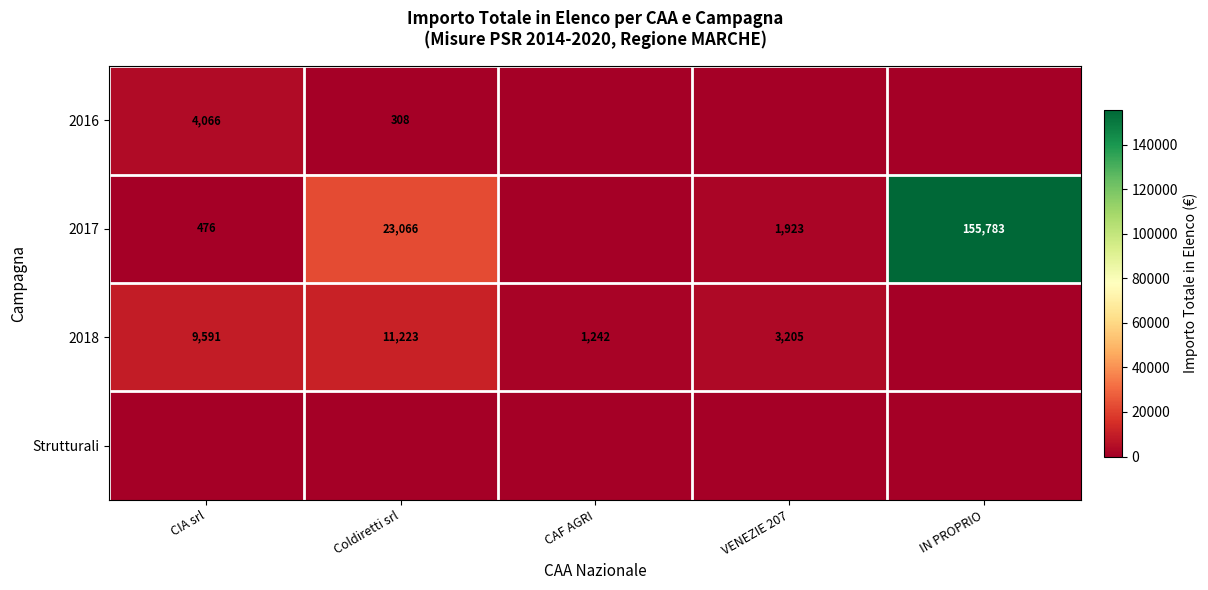

The value of 2017 at VENEZIE 207 is 3078. True or false?

False